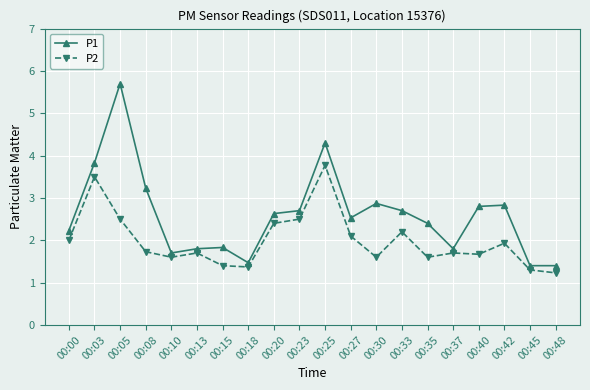

What is the value of the P1 point at the 8th from the left?

1.5